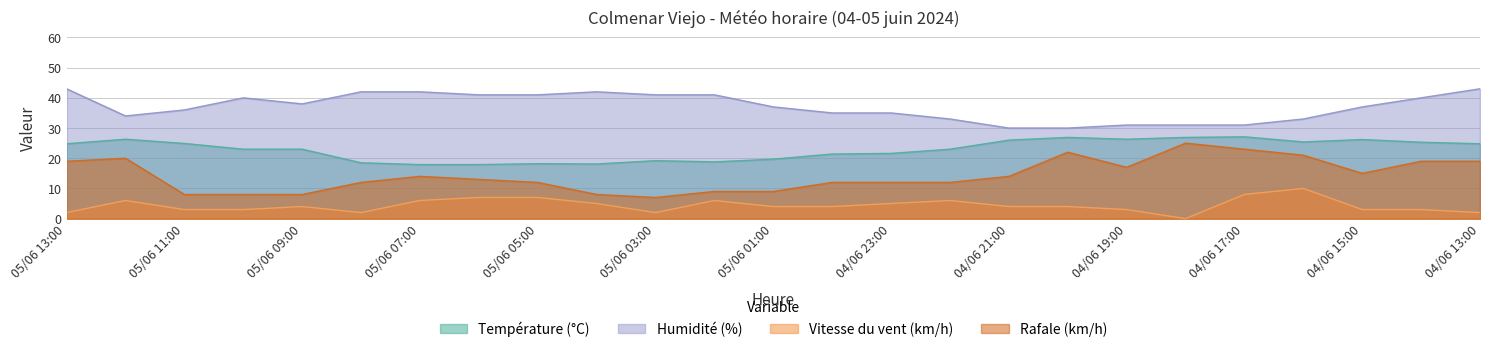

What is the maximum value shown in the chart?

43.0